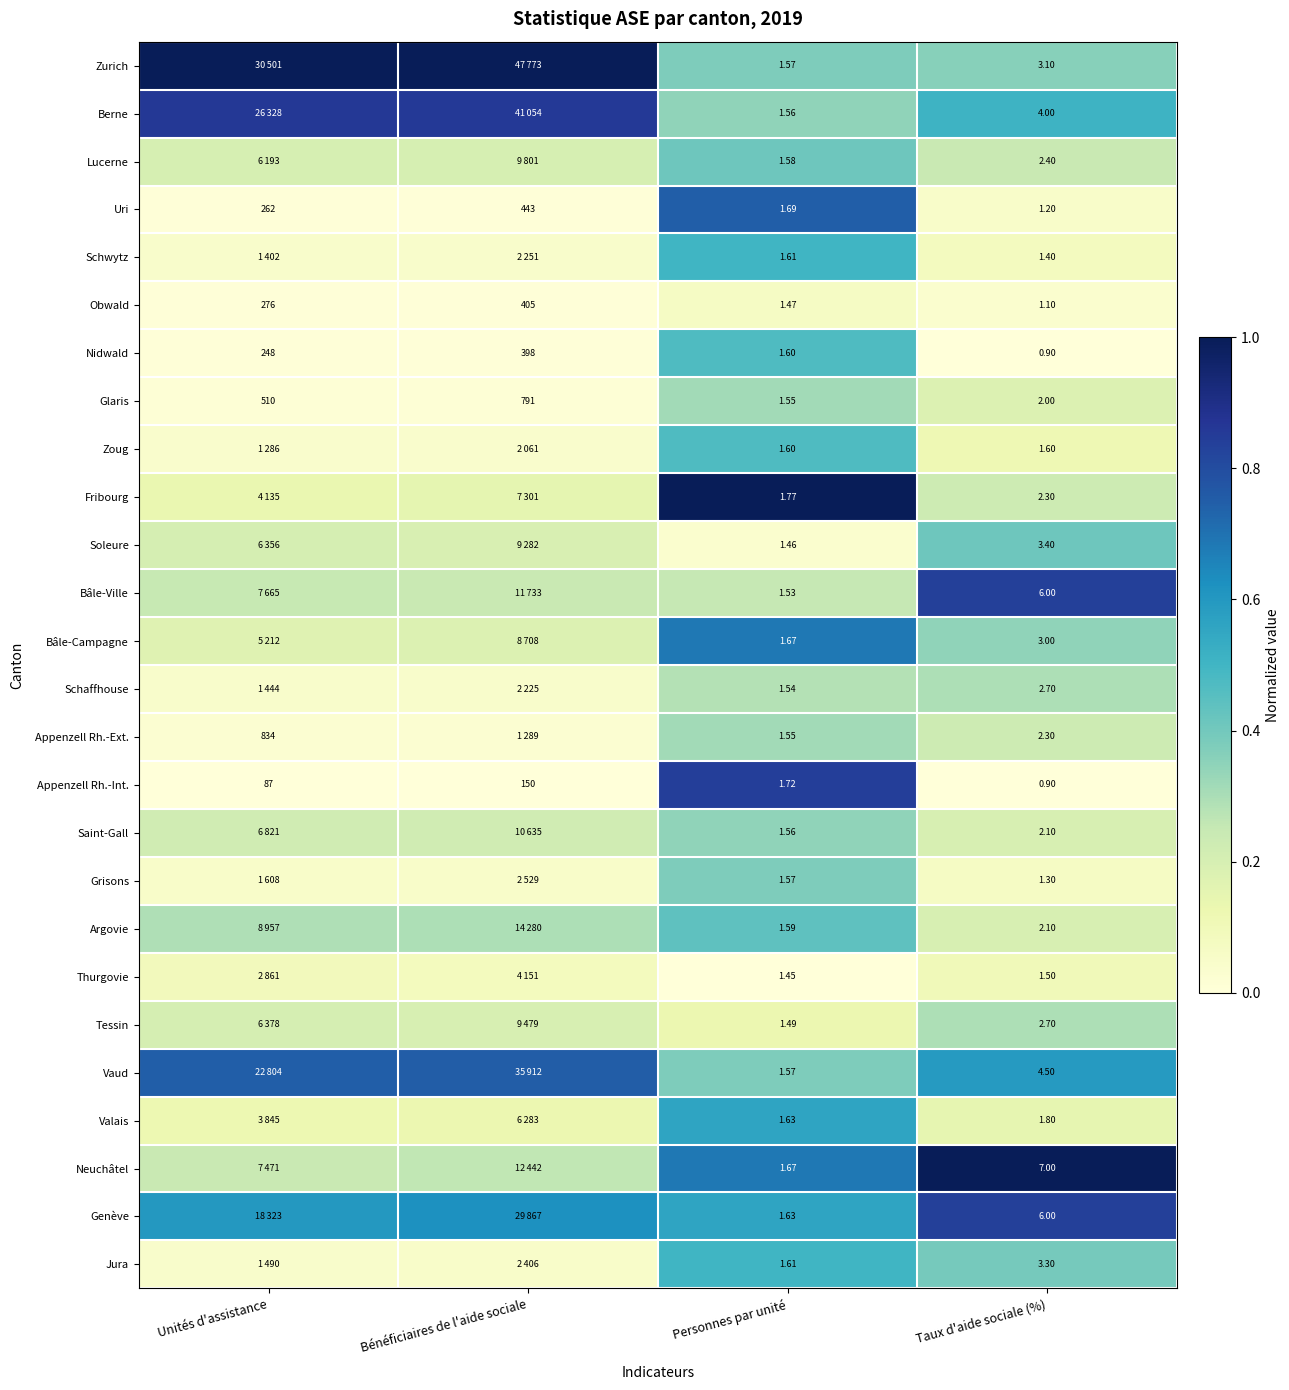

List the labels in order of Nidwald value, smallest first.

Taux d'aide sociale (%), Personnes par unité, Unités d'assistance, Bénéficiaires de l'aide sociale